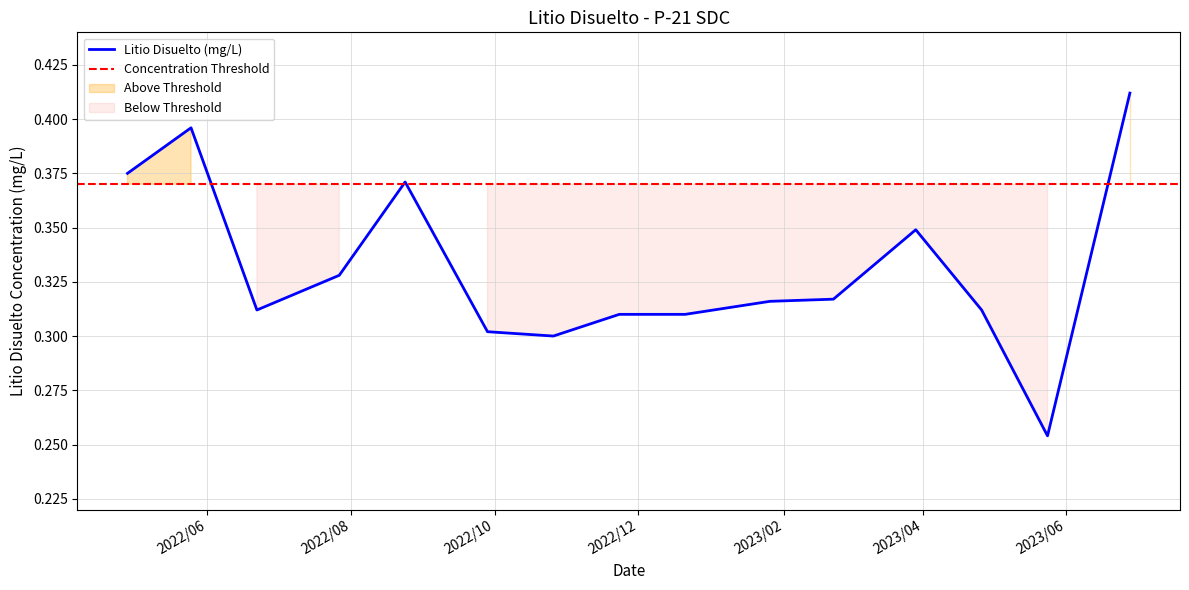

Rank the categories by value from highest to lowest.

2023/6/28, 2022/5/25, 2022/4/28, 2022/8/24, 2023/3/29, 2022/7/27, 2023/2/22, 2023/1/26, 2022/6/22, 2023/4/26, 2022/11/23, 2022/12/21, 2022/9/28, 2022/10/26, 2023/5/24